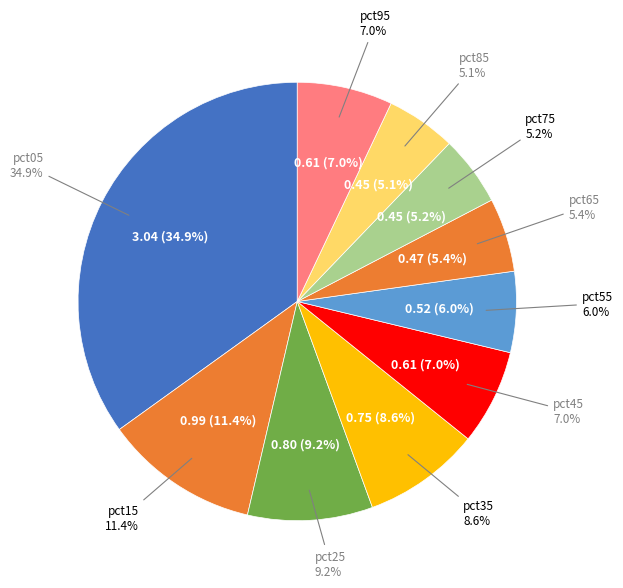

Do pct05 and pct25 together represent more than half of the pie?

No